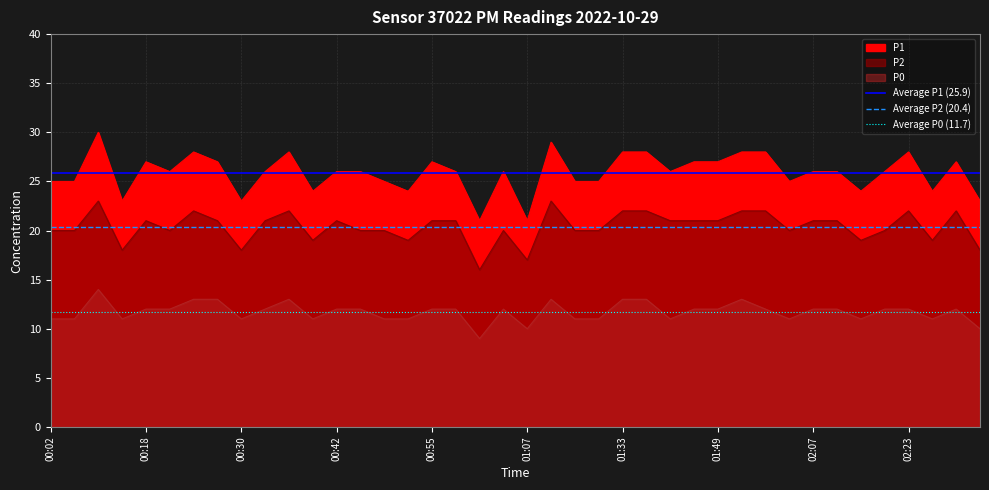

What is the difference between the highest and lowest values at 00:02?

14.1